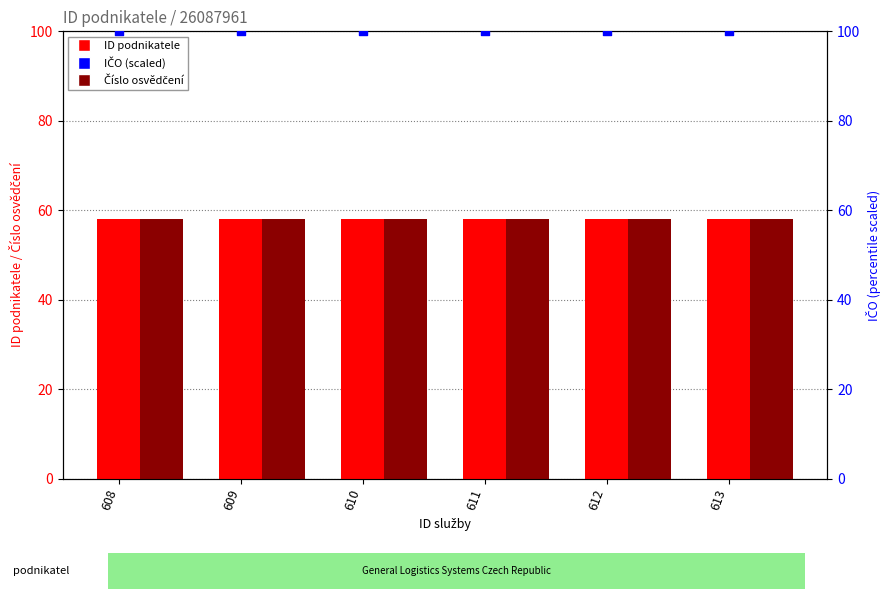

Which series has the widest spread of Y values?

ID podnikatele